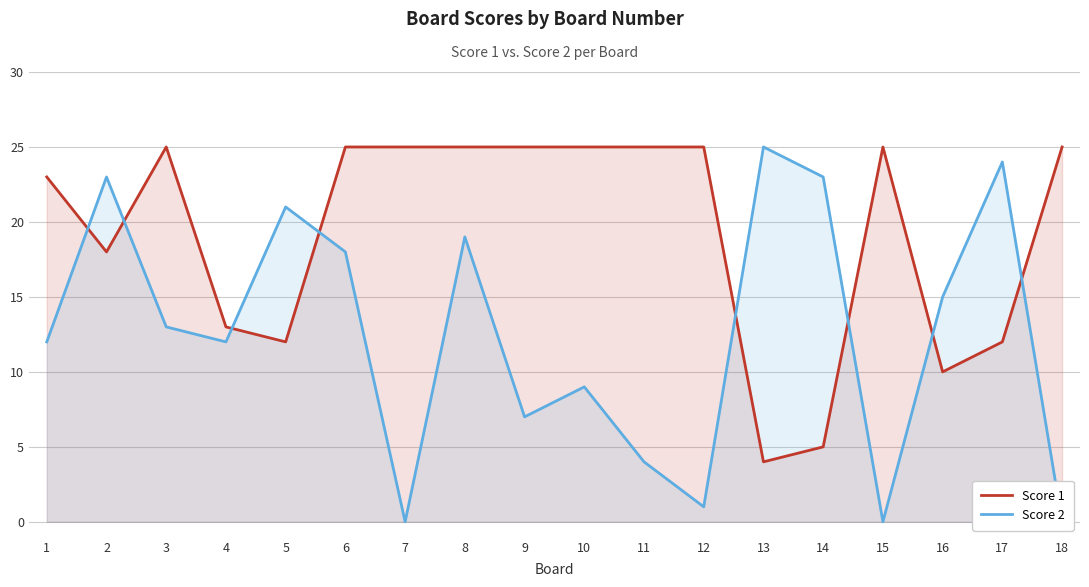

Count the number of data series in this chart.

2